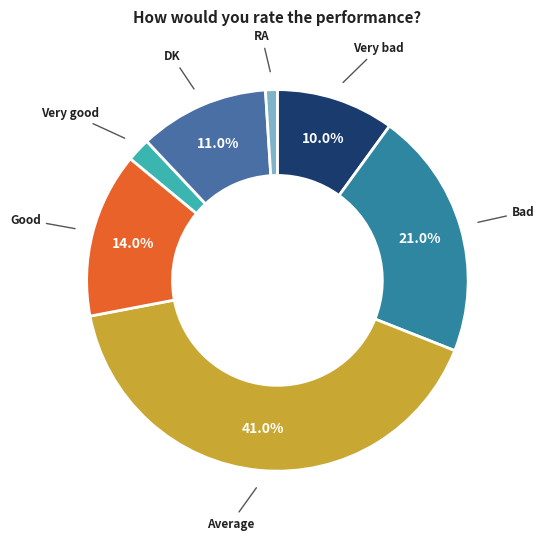

Do Bad and Average together represent more than half of the pie?

Yes